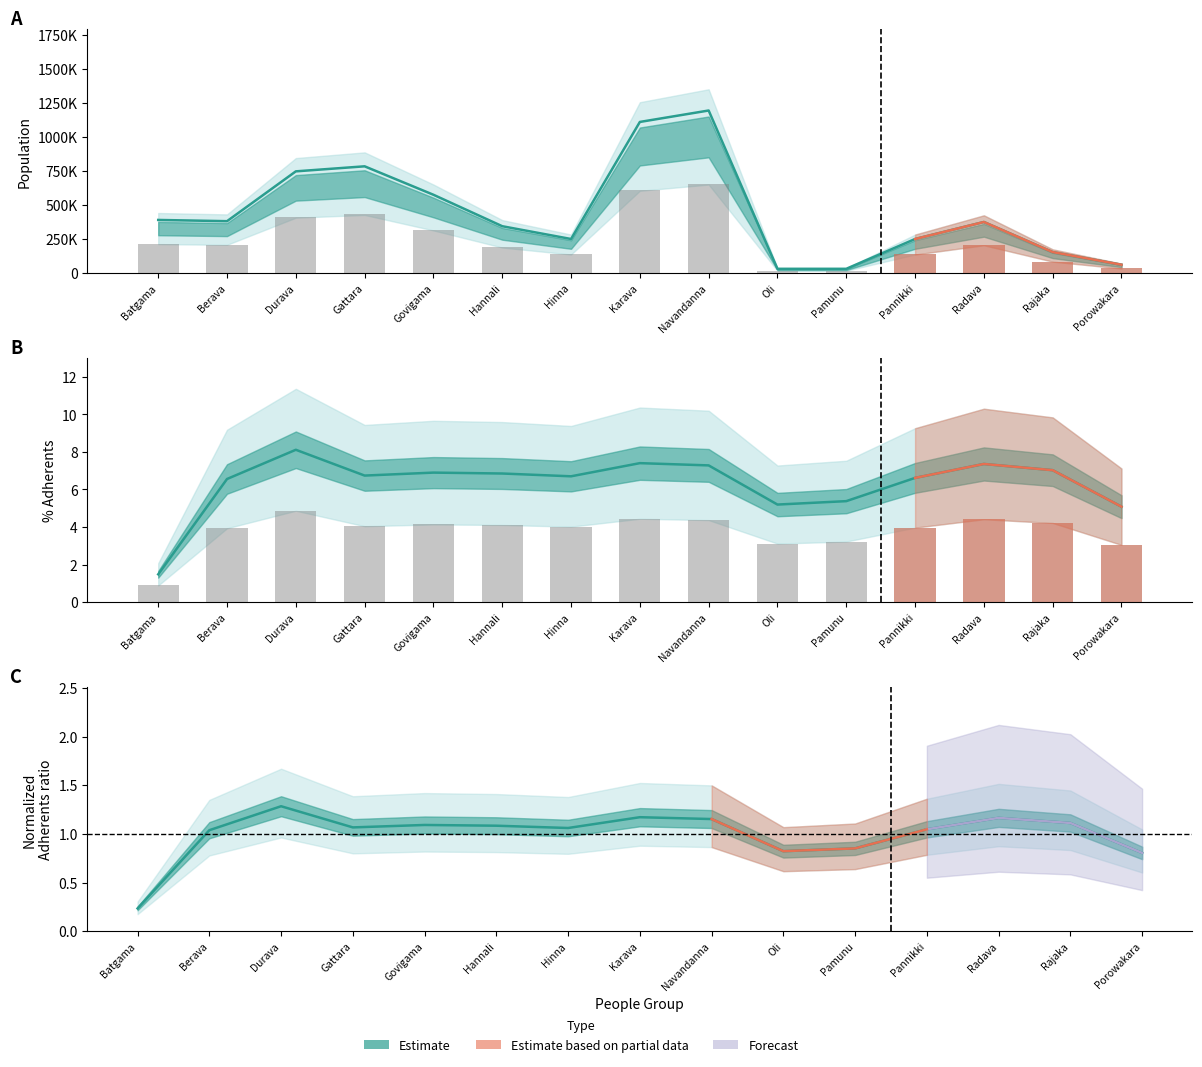

What is the sum of all Normalized Adherents values?

15.0